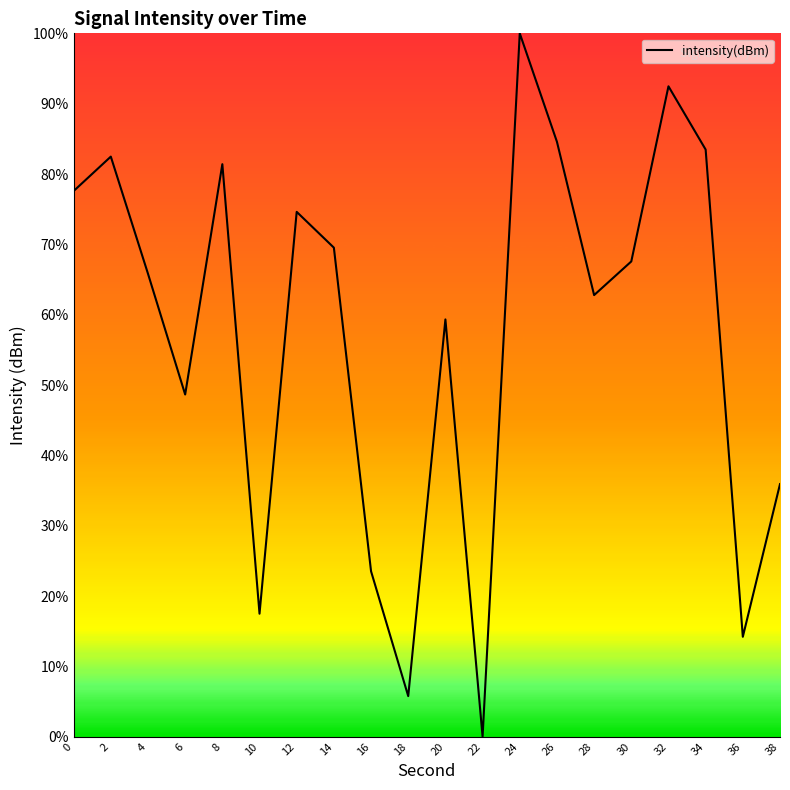

Which label corresponds to the smallest value in the chart?

22